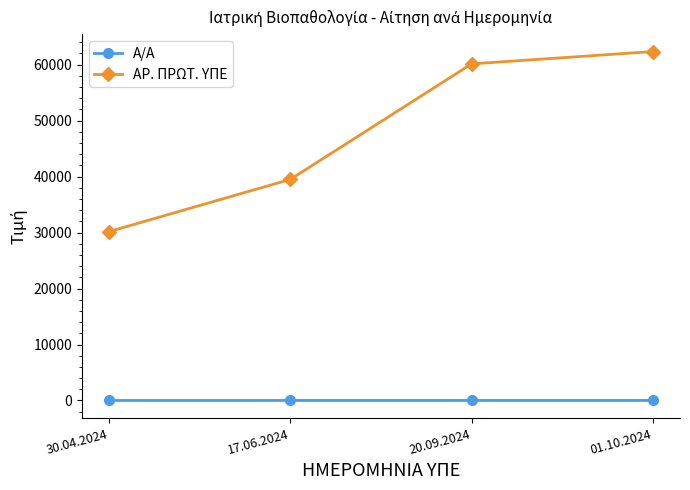

What is the smallest value displayed?

1